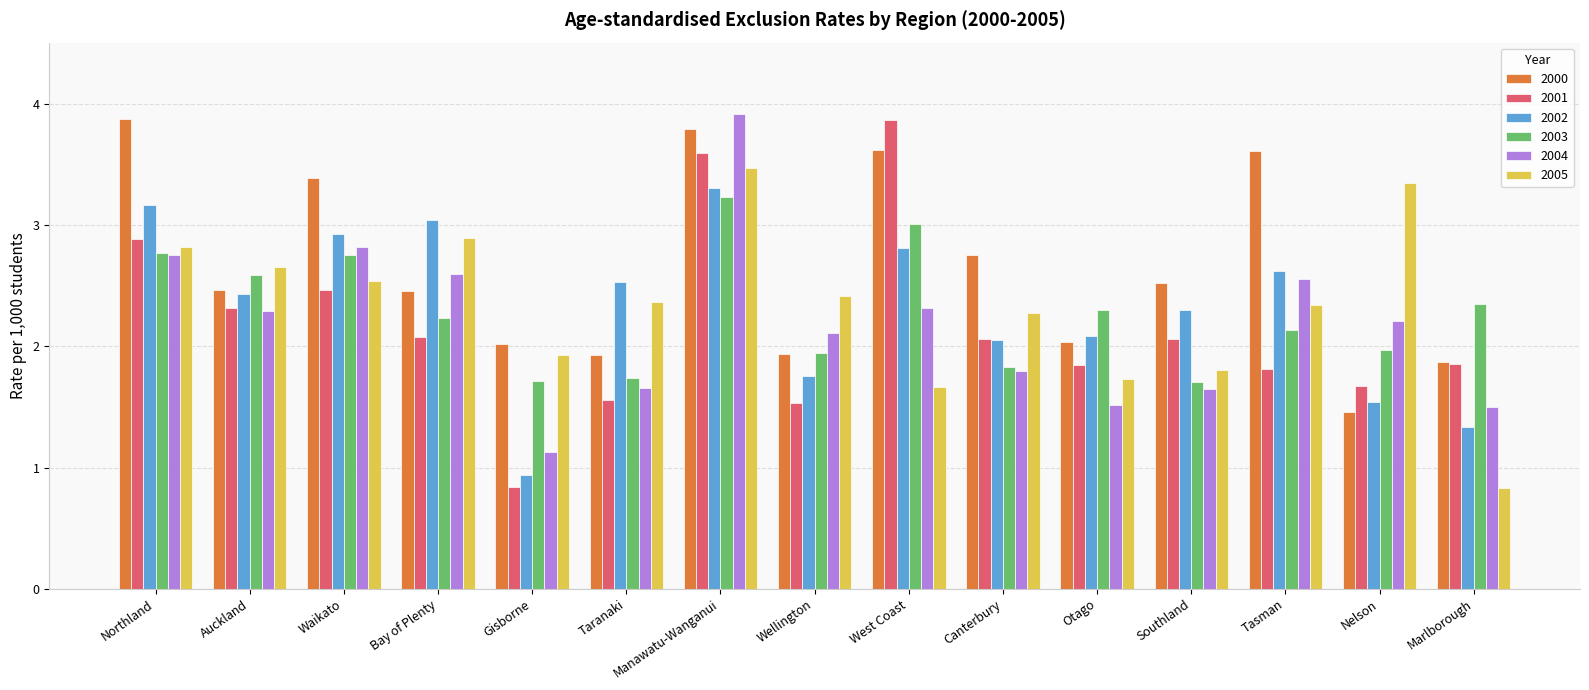

Which series has the largest total across all categories?

2000